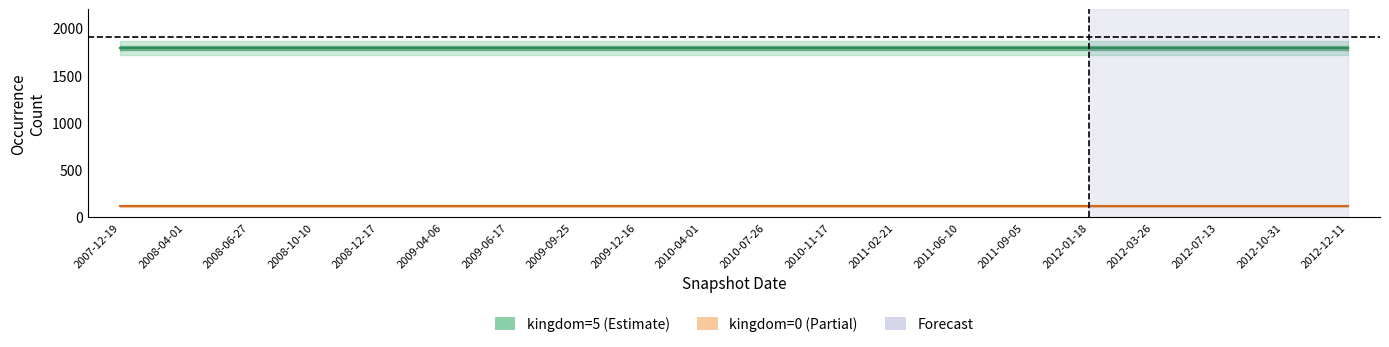

True or false: kingdom_5 and kingdom_0 intersect in this chart.

False